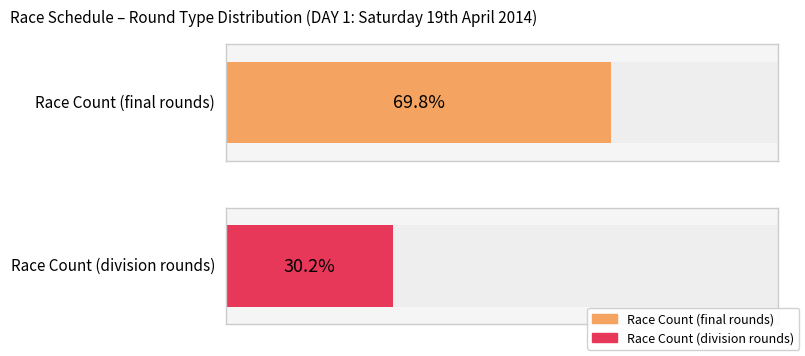

Which has a higher value, division or final?

final